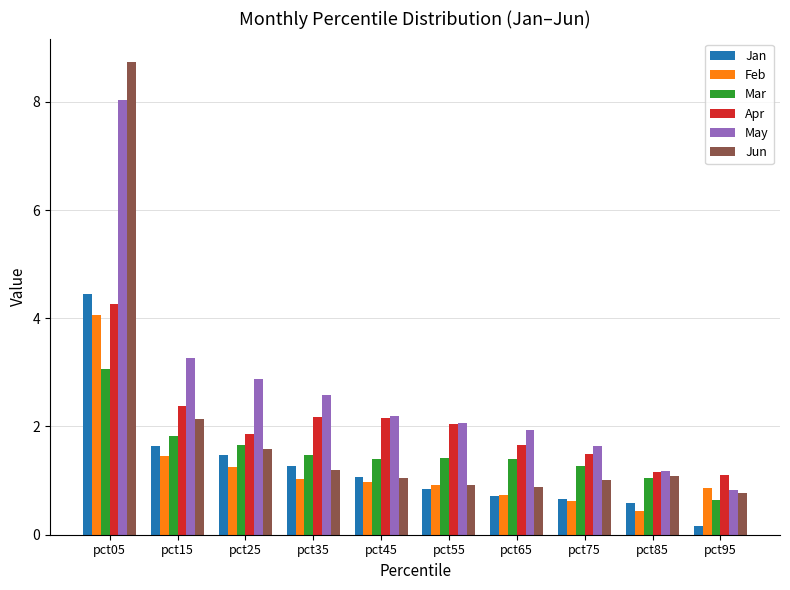

How many bars are there in each group?

6